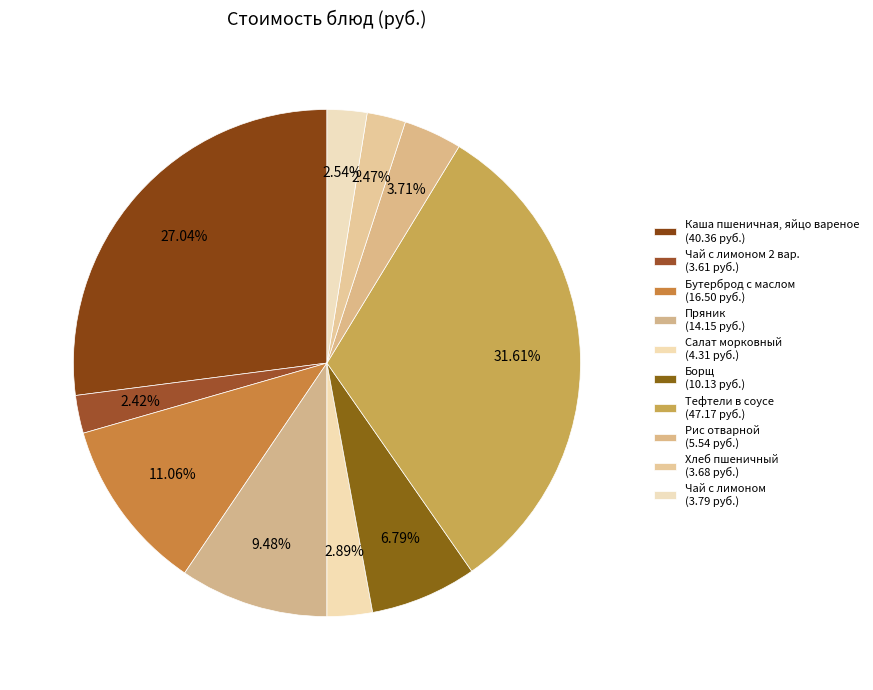

Rank the categories by value from lowest to highest.

Чай с лимоном
2 вар., Хлеб
пшеничный, Чай с лимоном, Салат
морковный, Рис отварной, Борщ, Пряник, Бутерброд
с маслом, Каша пшеничная,
яйцо вареное, Тефтели
в соусе